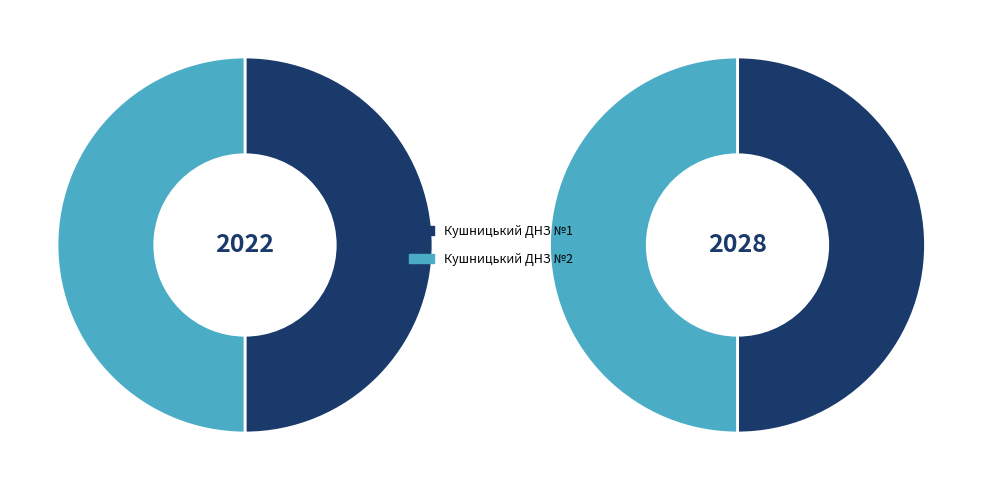

To the nearest percent, what is the average slice percentage?

50%